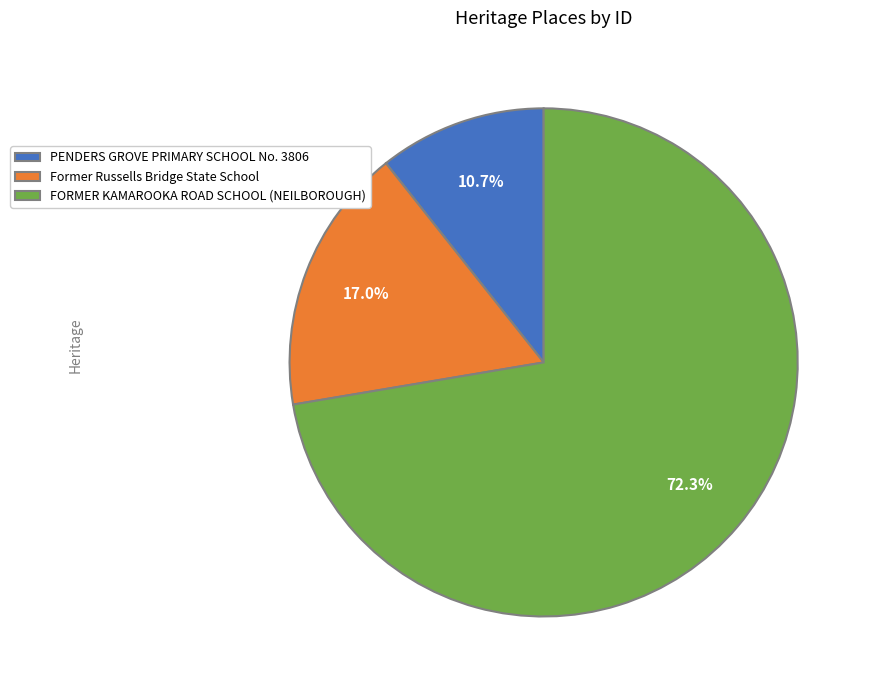

The Former Russells Bridge State School slice represents 9% of the pie. True or false?

False